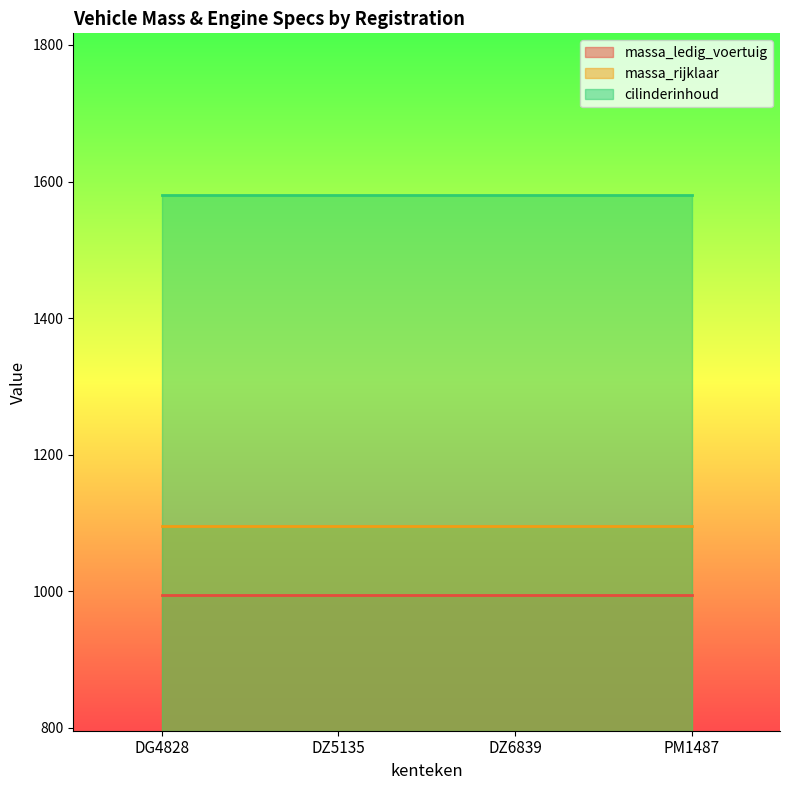

At how many categories does at least one series exceed 1053?

4